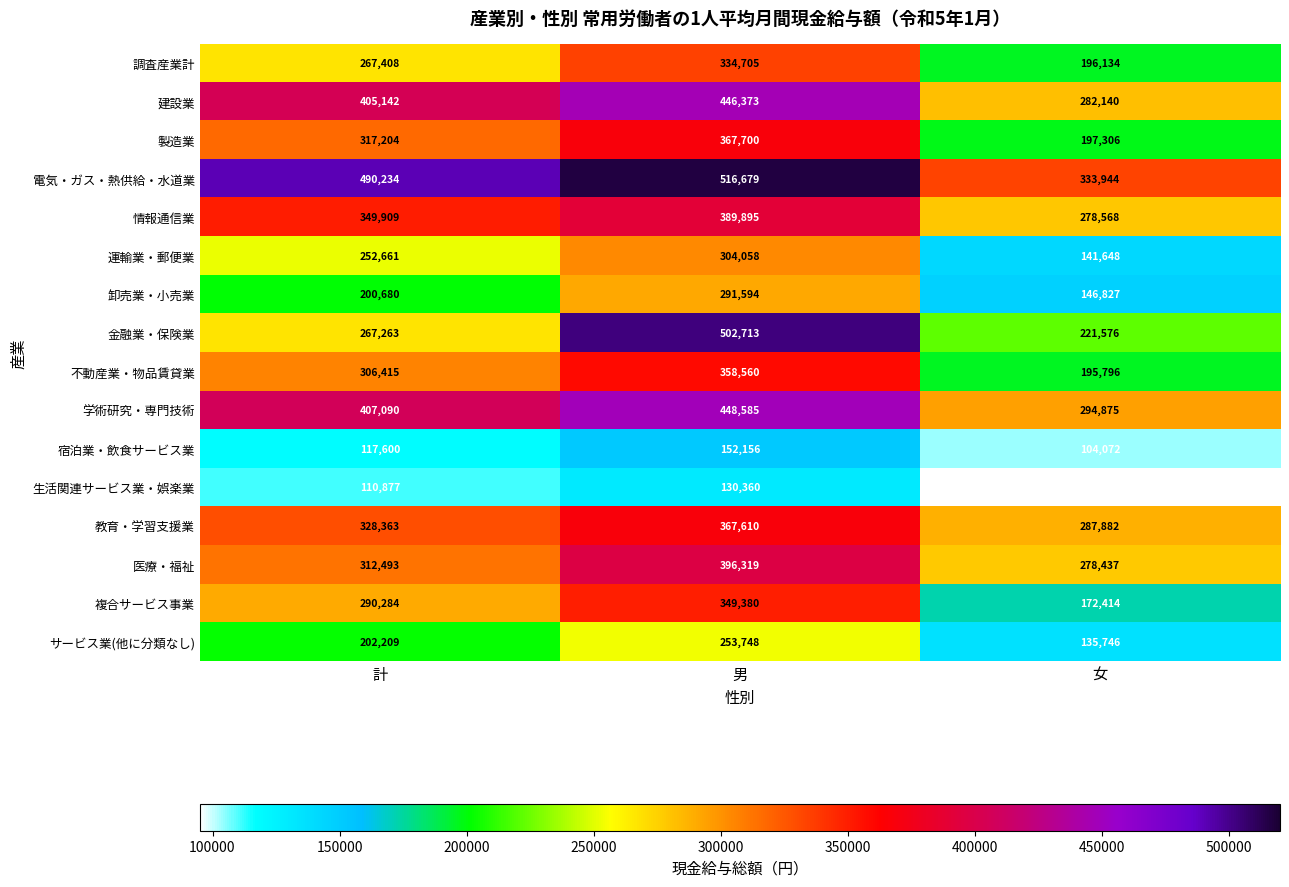

Where is 教育・学習支援業 nearest to the value 327746?

計